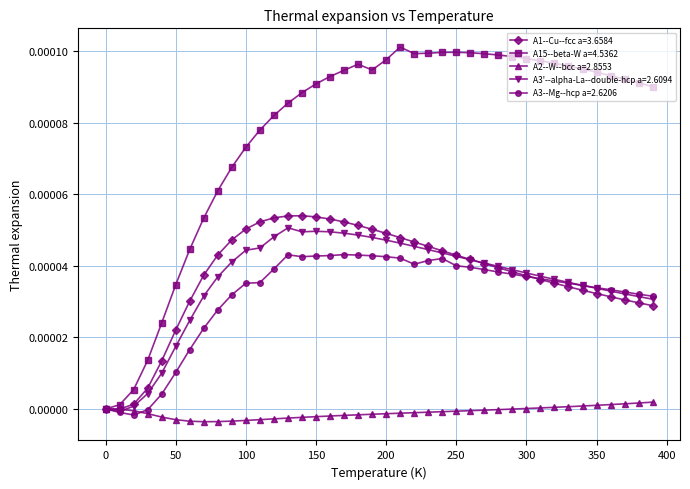

True or false: A15--beta-W a=4.5362 has more than 1 points higher than both neighbors.

True